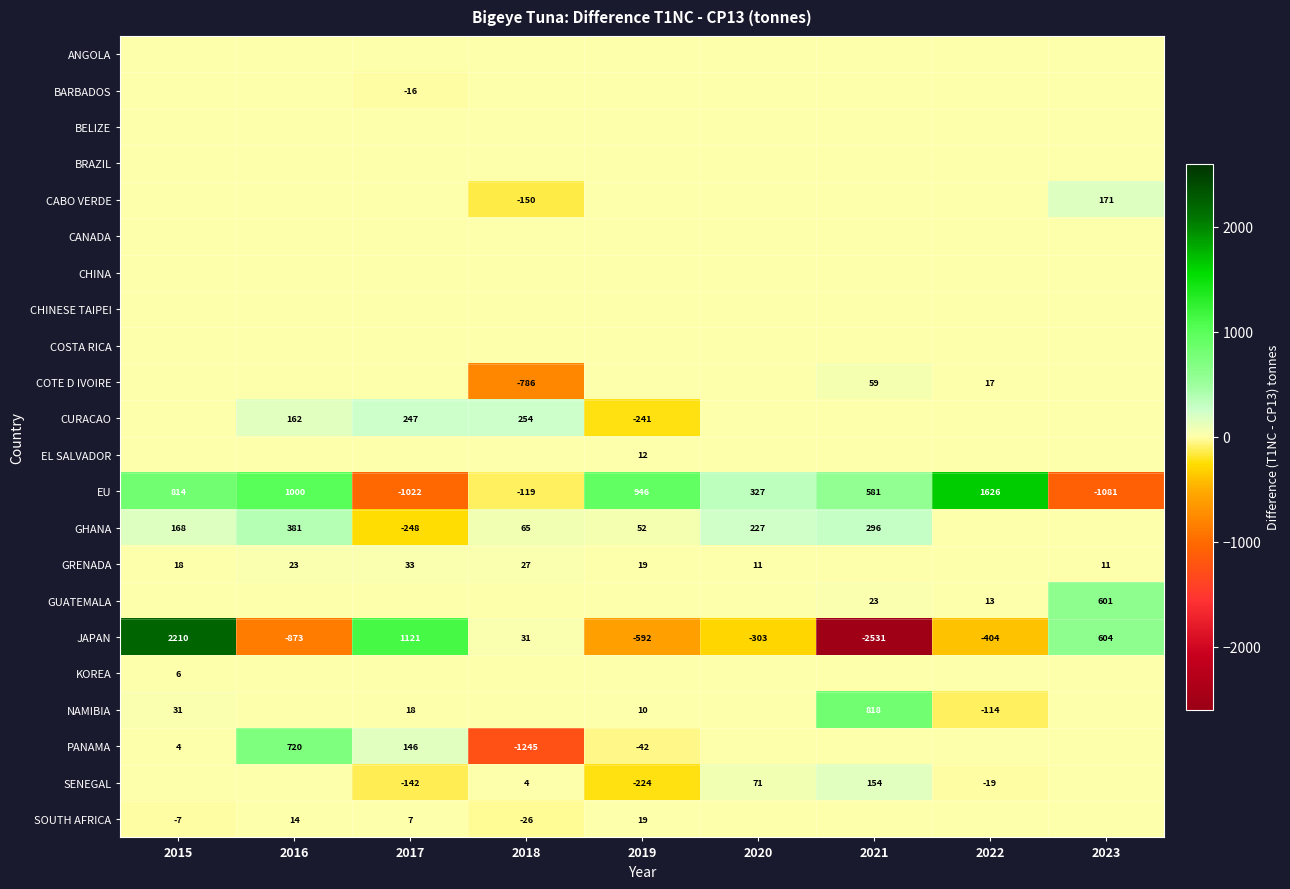

Which category has the highest value in the EU series?

2022